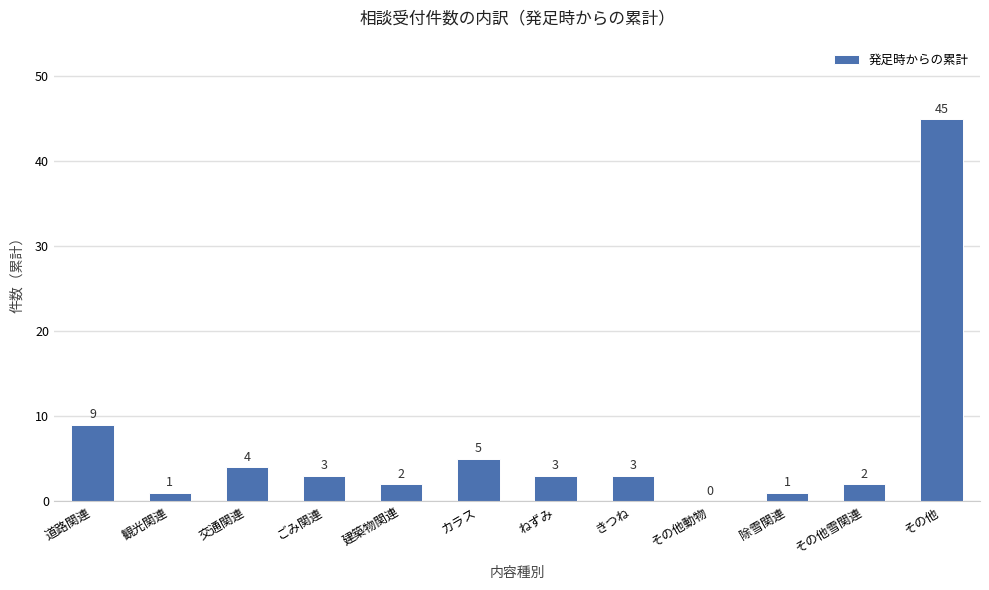

The value at カラス is 5. True or false?

True